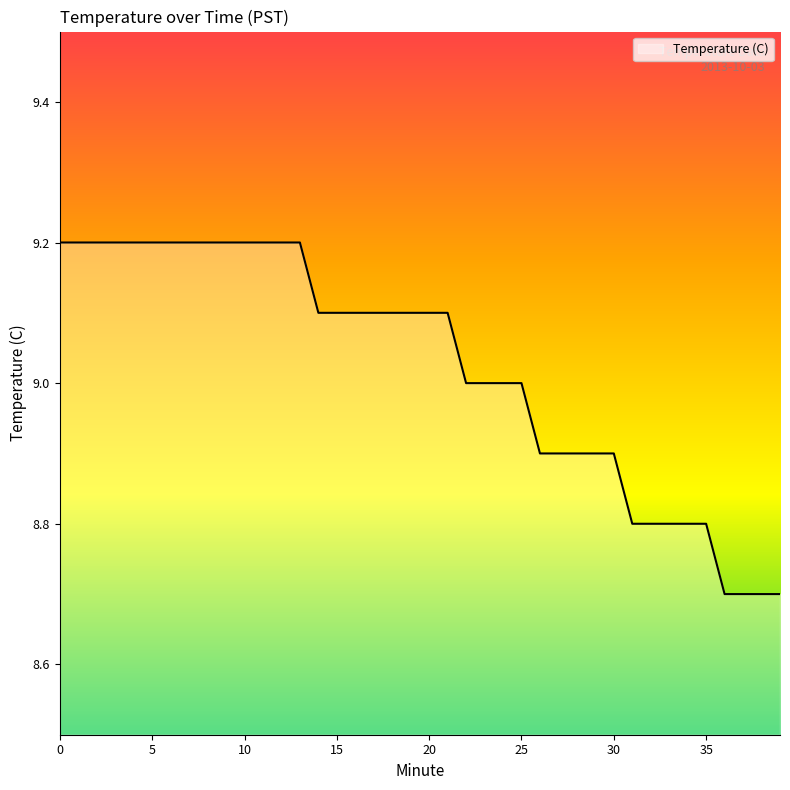

What is the greatest value displayed?

9.2